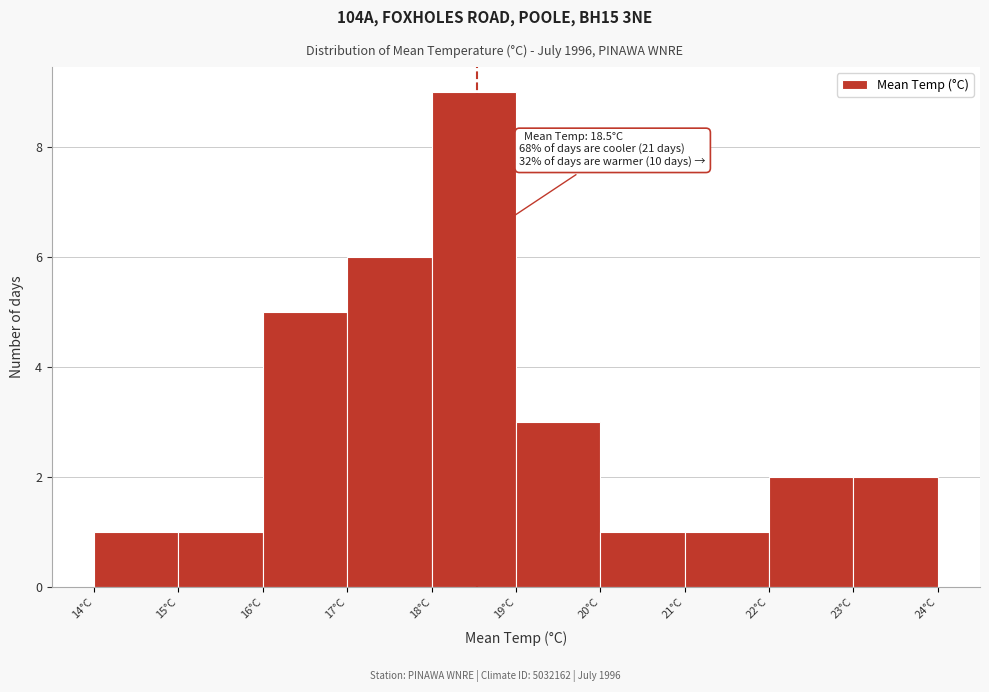

Over which range of the x-axis is the bar tallest?

18 to 19